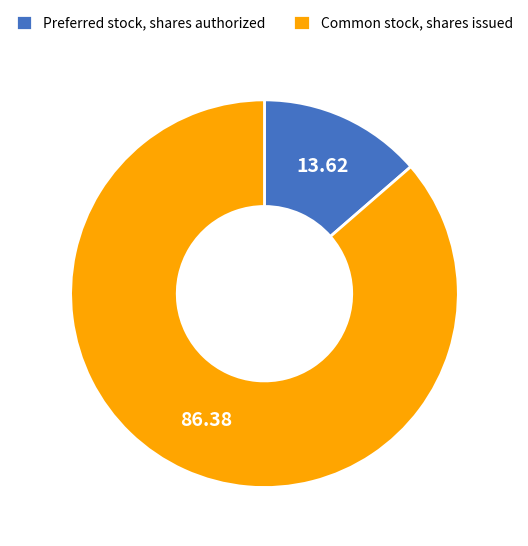

Which category accounts for the majority?

Common stock, shares issued